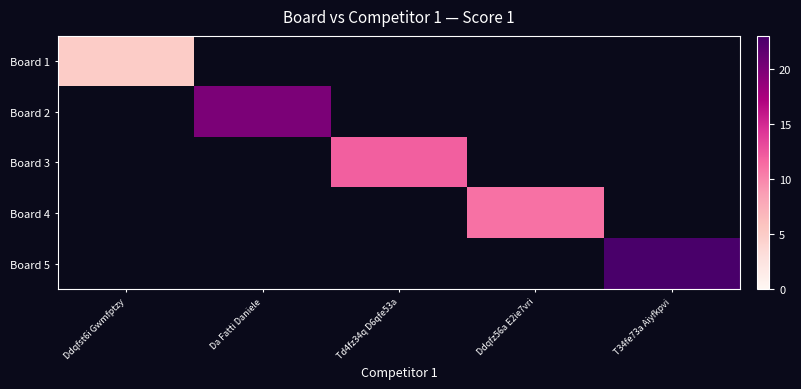

How many data points does each series have?

5